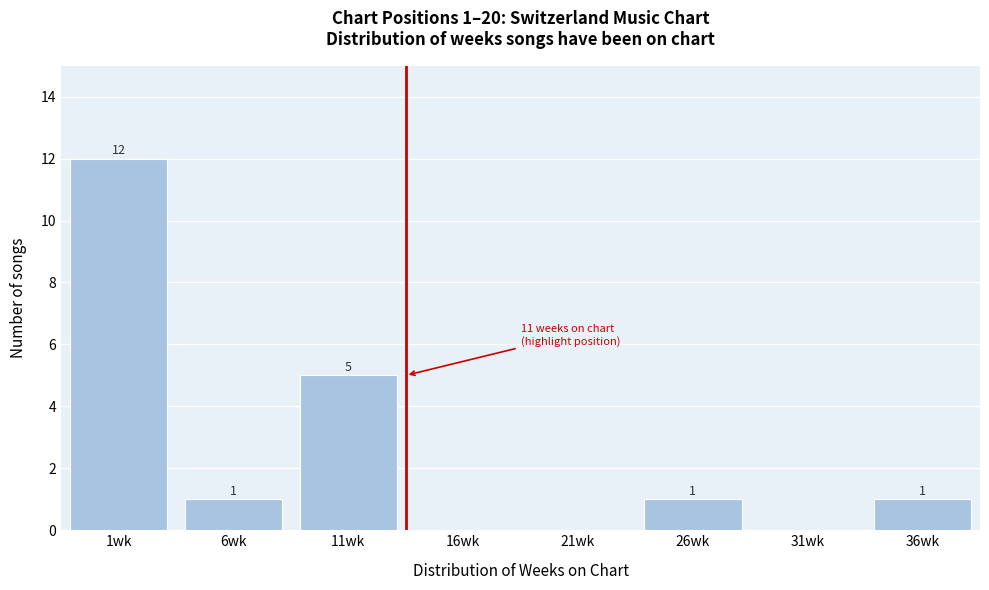

Reading right to left, transcribe all the data shown in this chart.

36wk=1	31wk=0	26wk=1	21wk=0	16wk=0	11wk=5	6wk=1	1wk=12